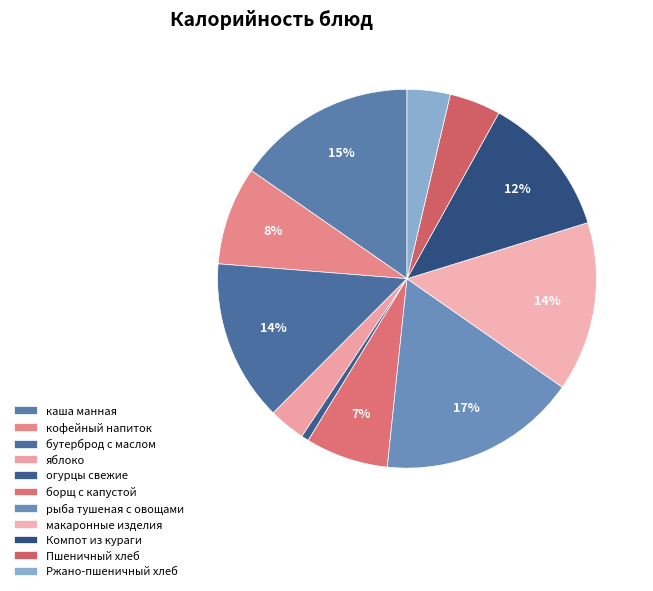

To the nearest percent, what is the difference between the Ржано-пшеничный хлеб and Пшеничный хлеб slice percentages?

1%